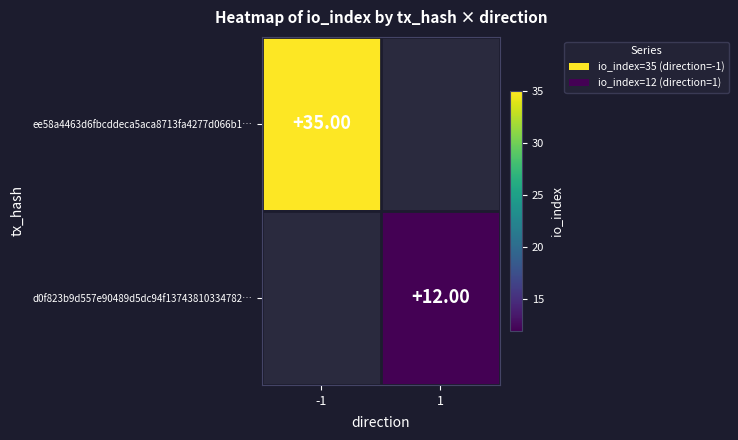

Which category has the lowest value across all series?

1